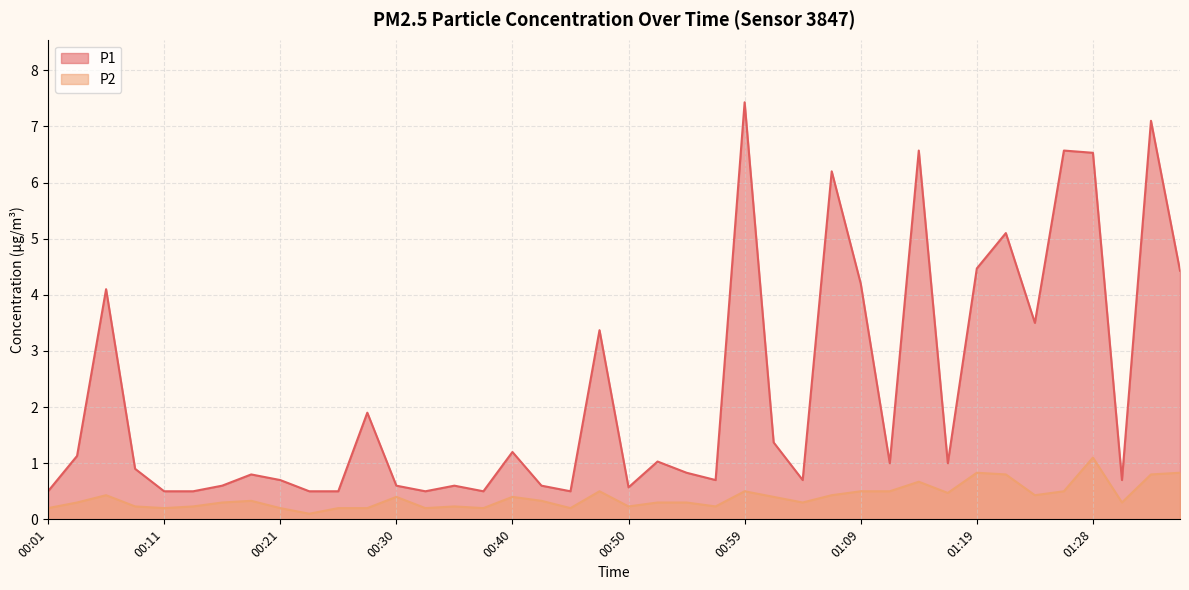

True or false: P2 has more than 0 points higher than both neighbors.

True